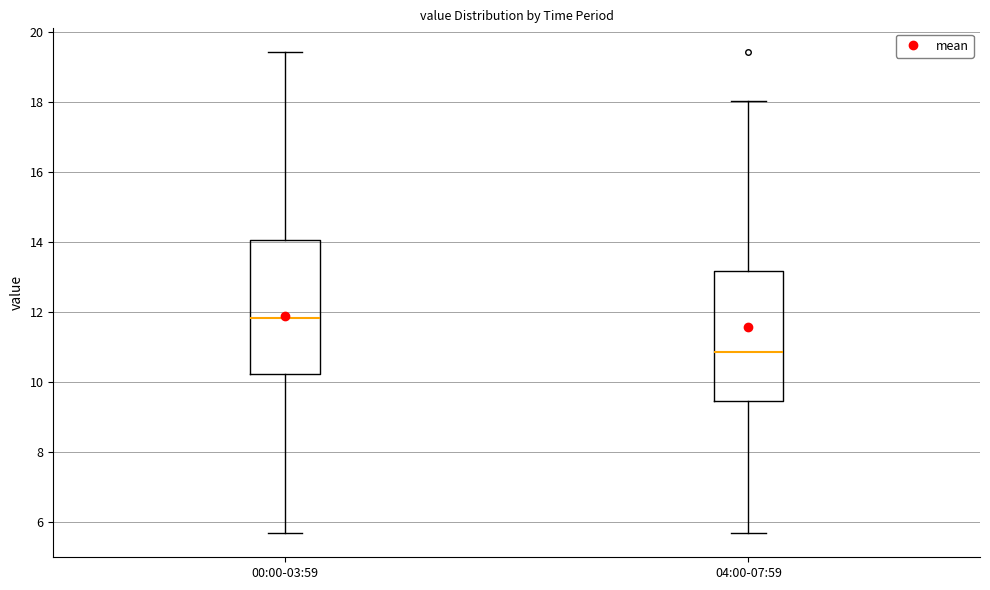

Where is the lower edge of the box for 00:00-03:59 on the y-axis? The values are not printed on the chart, so give them approximately, as read against the axis.

10.2